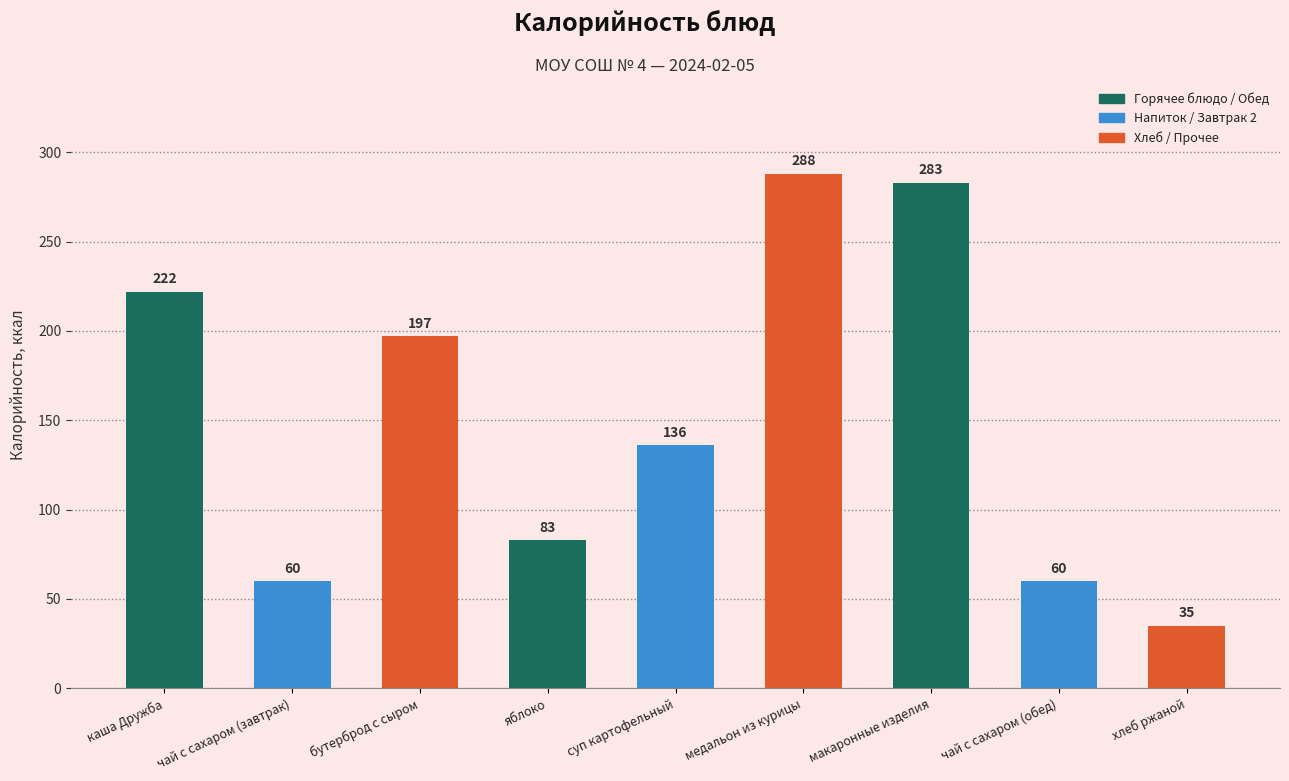

What is the difference between the values at чай с сахаром (завтрак) and суп картофельный?

76